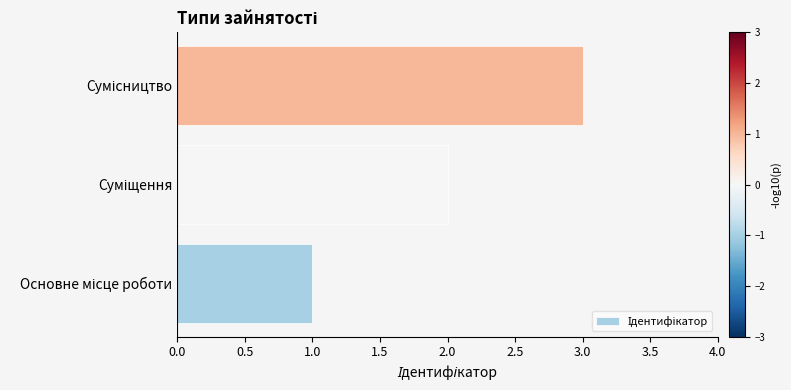

What is the sum of all values?

6